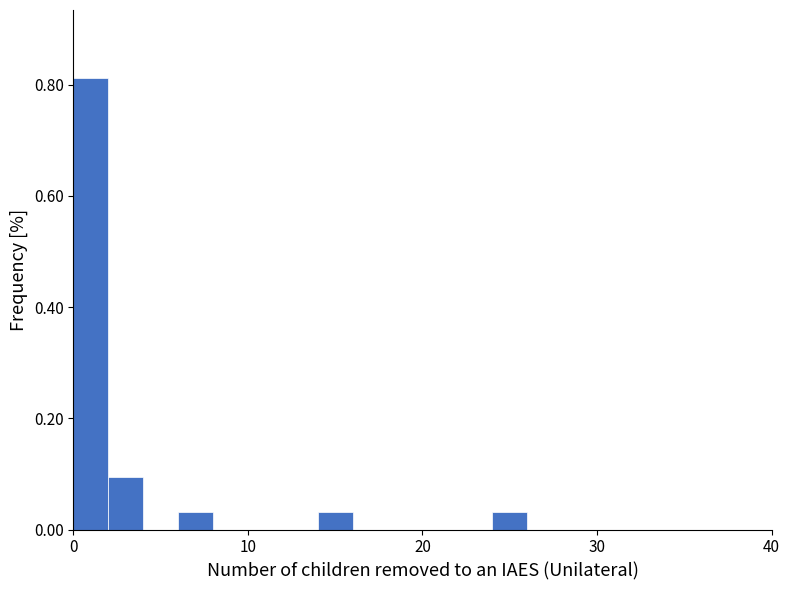

Read against the x-axis, roughly where is the centre of the tallest bar?

1